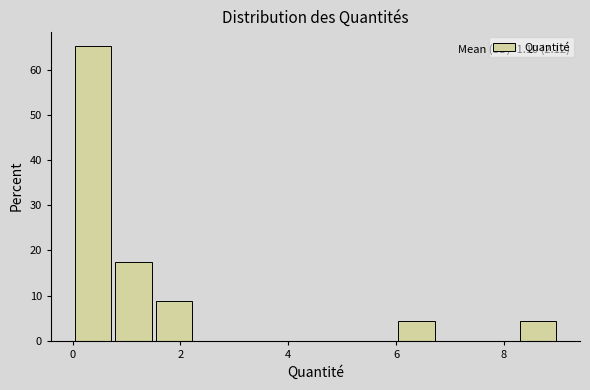

Read against the x-axis, roughly where is the centre of the tallest bar?

0.4